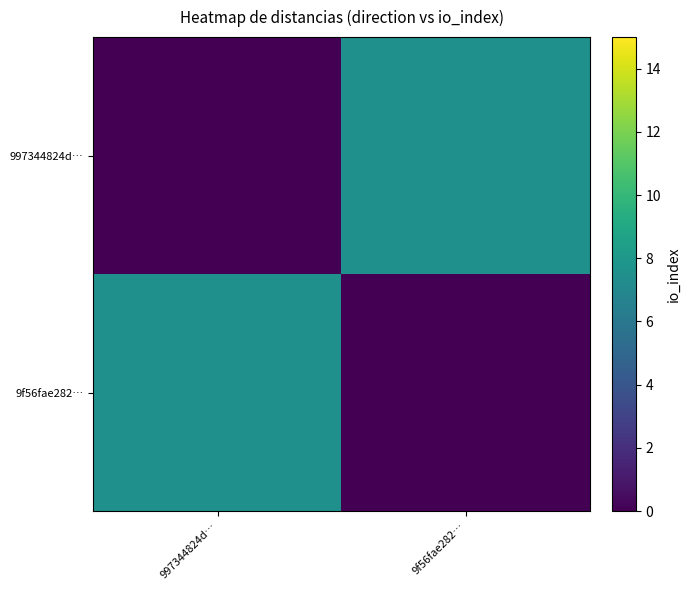

What is the spread (max minus min) of values at 997344824d…?

7.5